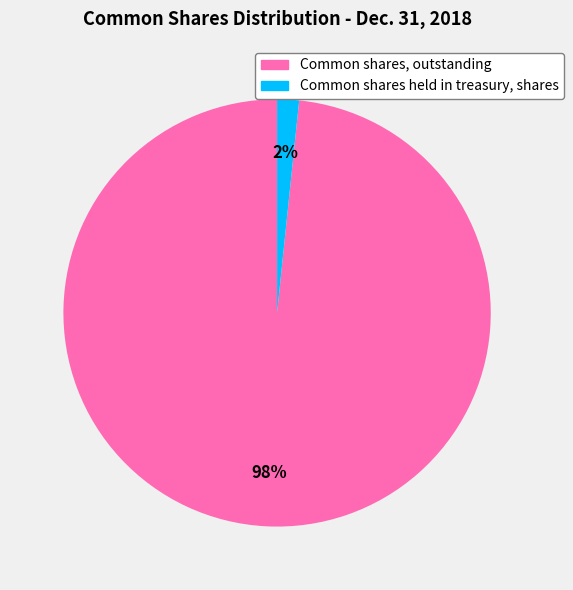

The Common shares held in treasury, shares slice represents 2% of the pie. True or false?

True